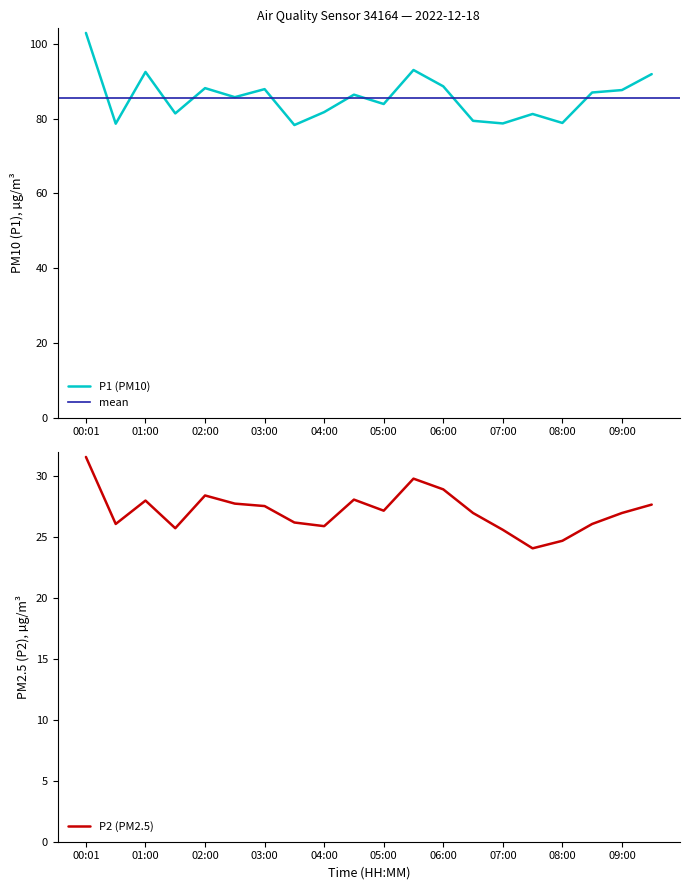

What is the value of the P2 point at the 15th from the left?

25.6